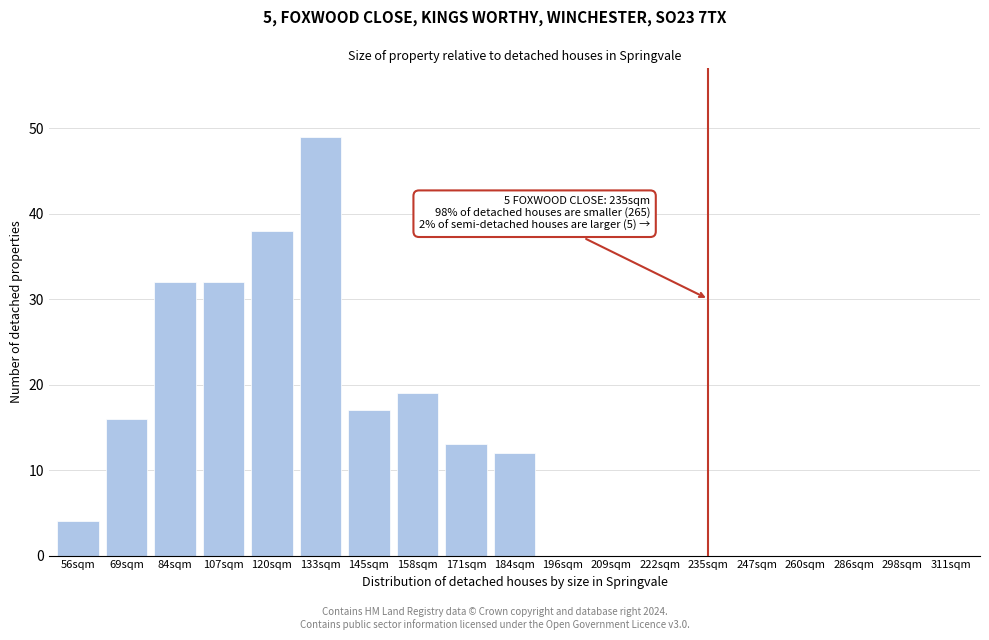

Reading left to right, what are all the values shown in this chart?

56sqm=4	69sqm=16	84sqm=32	107sqm=32	120sqm=38	133sqm=49	145sqm=17	158sqm=19	171sqm=13	184sqm=12	196sqm=0	209sqm=0	222sqm=0	235sqm=0	247sqm=0	260sqm=0	286sqm=0	298sqm=0	311sqm=0